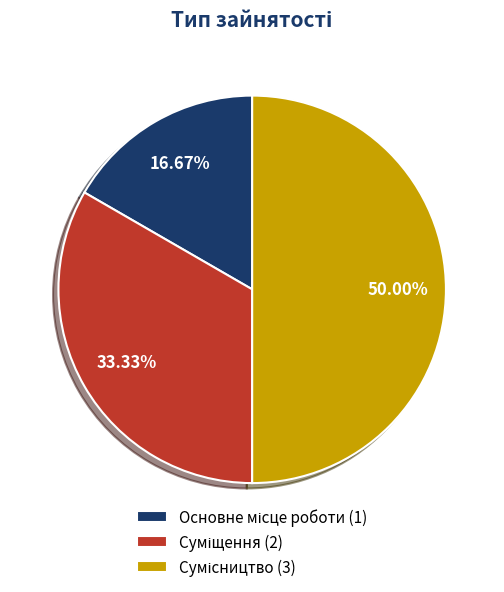

Which slice is the smallest?

Основне місце роботи